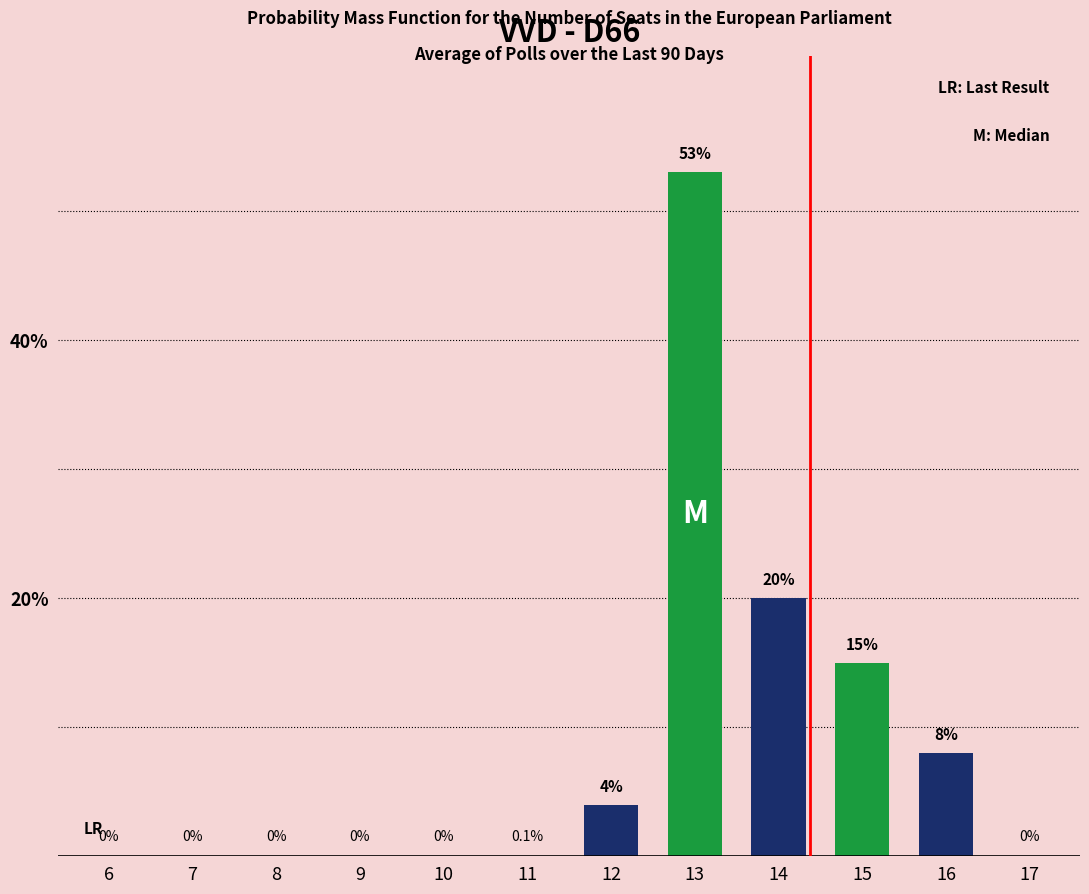

Are the bars horizontal?

No